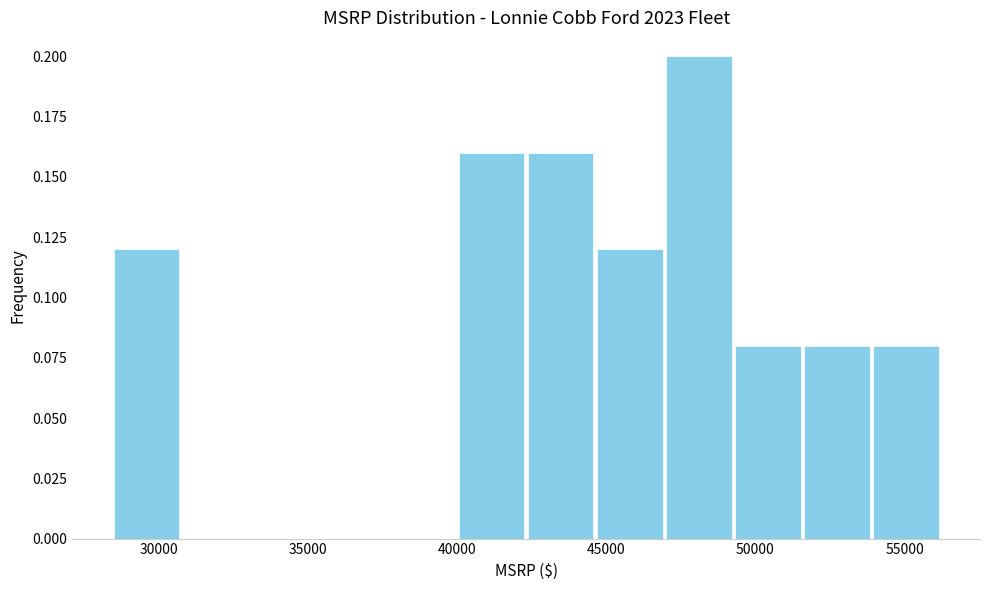

How tall is the bar that spans 40000 to 42500 on the x-axis? Neither the bar edges nor the heights are printed on the chart, so give them approximately, as read against the axes.

0.16